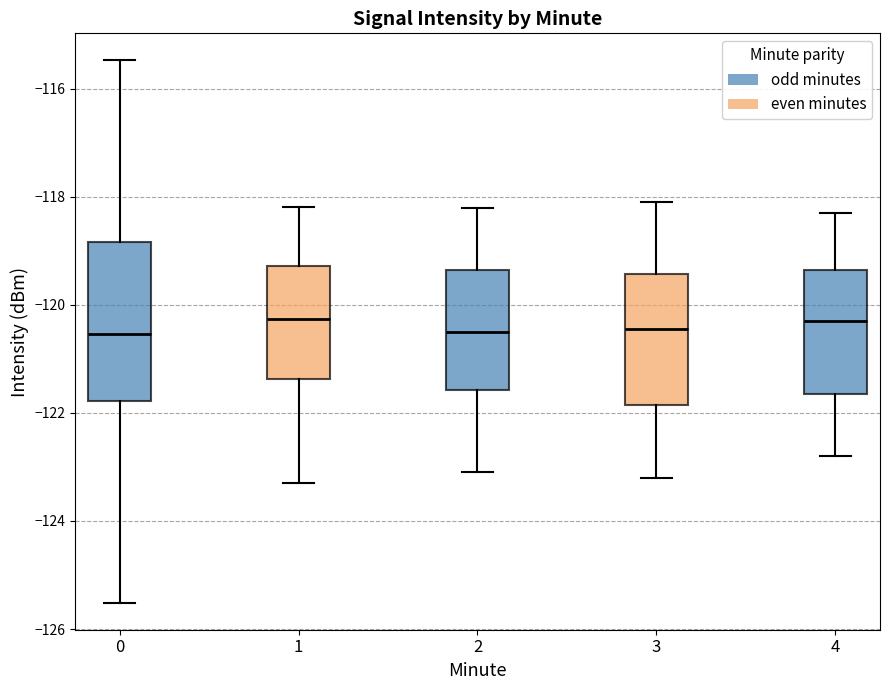

Where is the upper edge of the box at x = 2 on the y-axis? The values are not printed on the chart, so give them approximately, as read against the axis.

-119.4